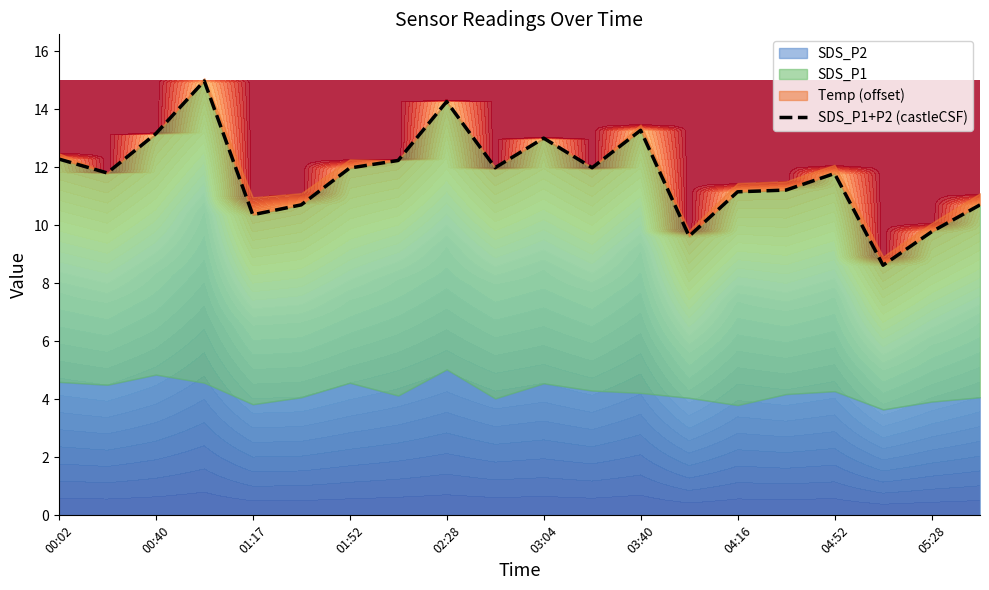

How many categories are shown in the chart?

20